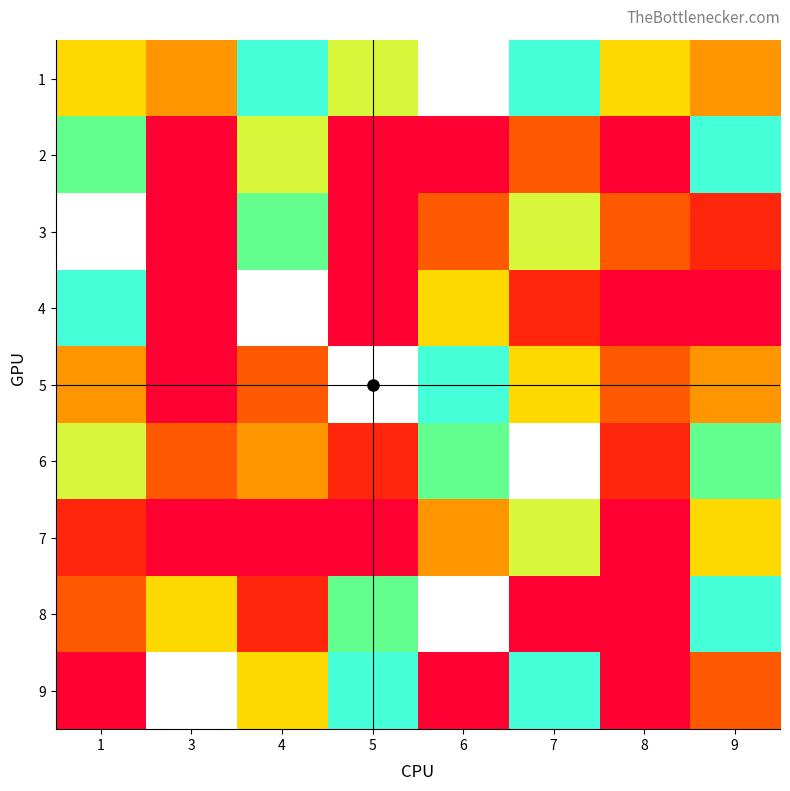

How many values in 9 are above zero?

5